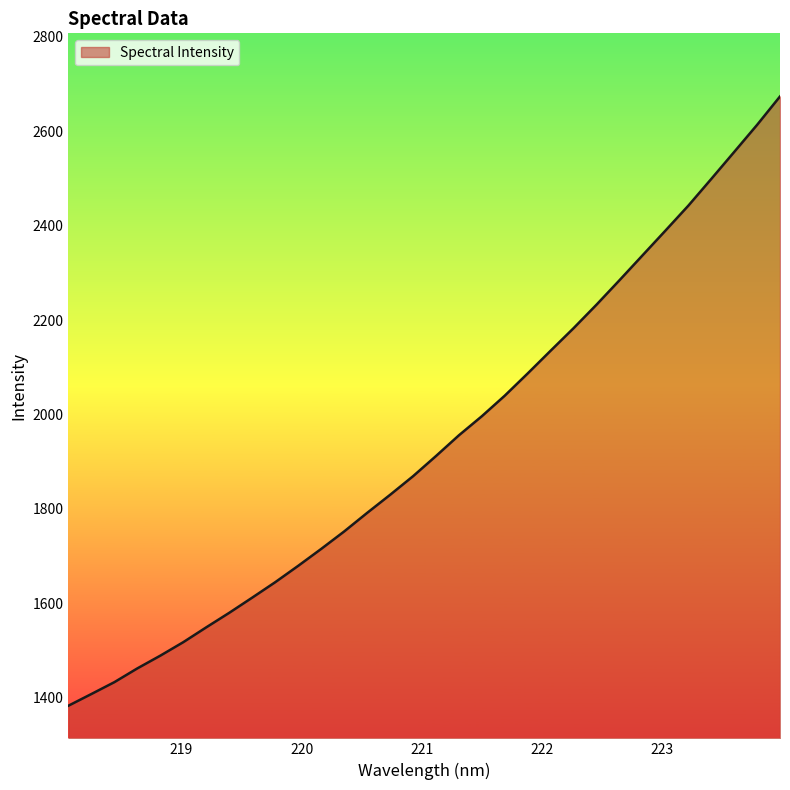

What is the smallest value displayed?

1383.2